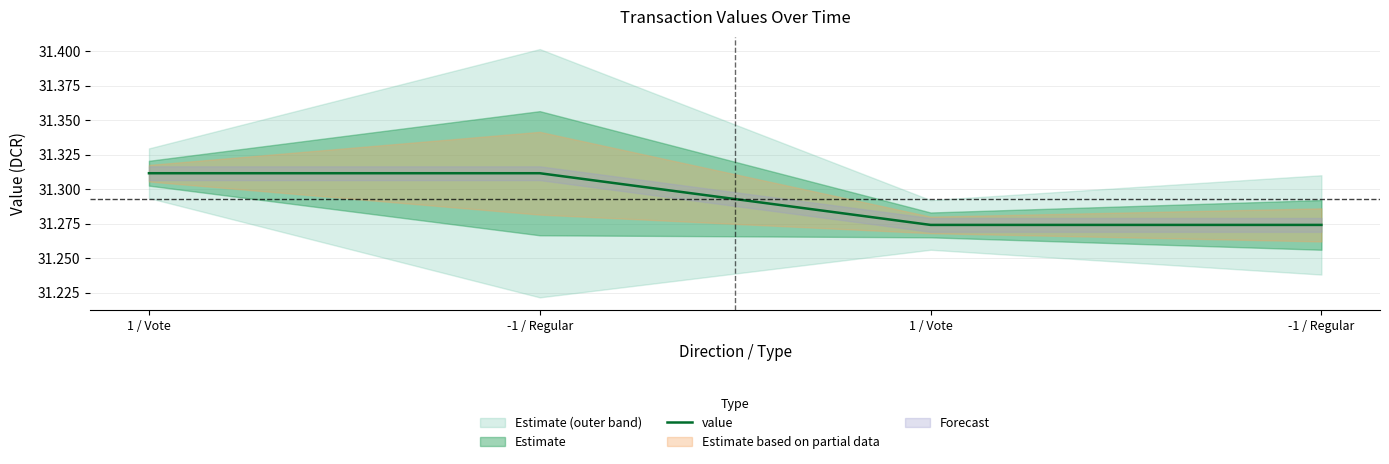

Does the chart have visible grid lines?

Yes